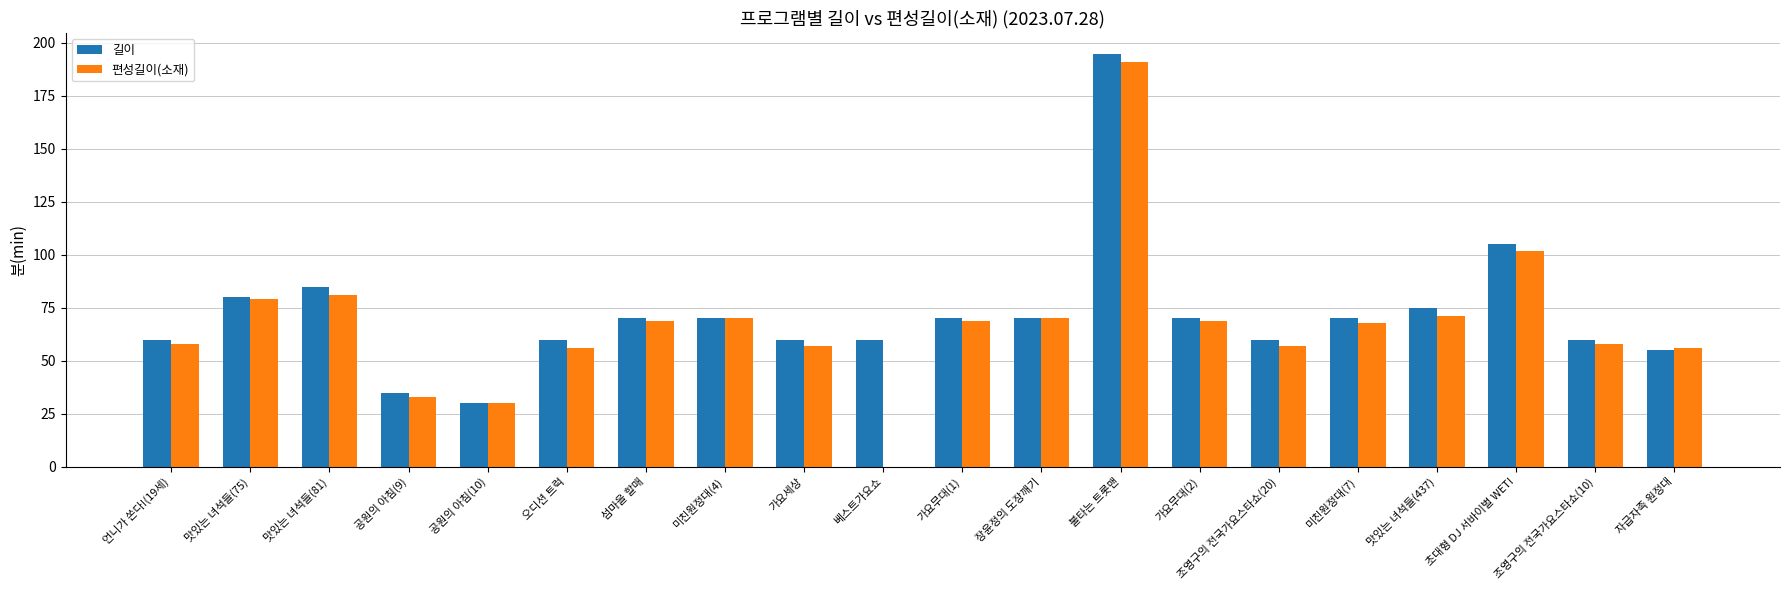

Which series has the largest range (max minus min)?

편성길이(소재)